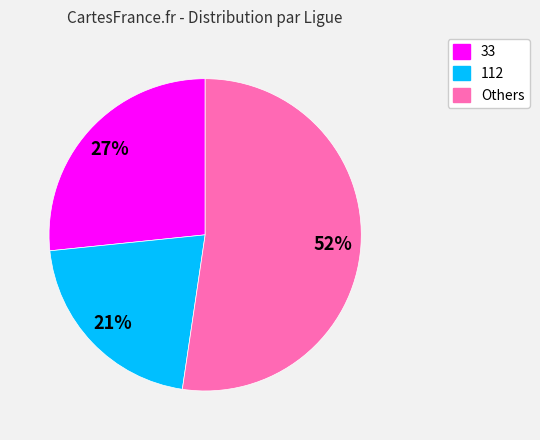

Does any single category account for the majority?

Yes